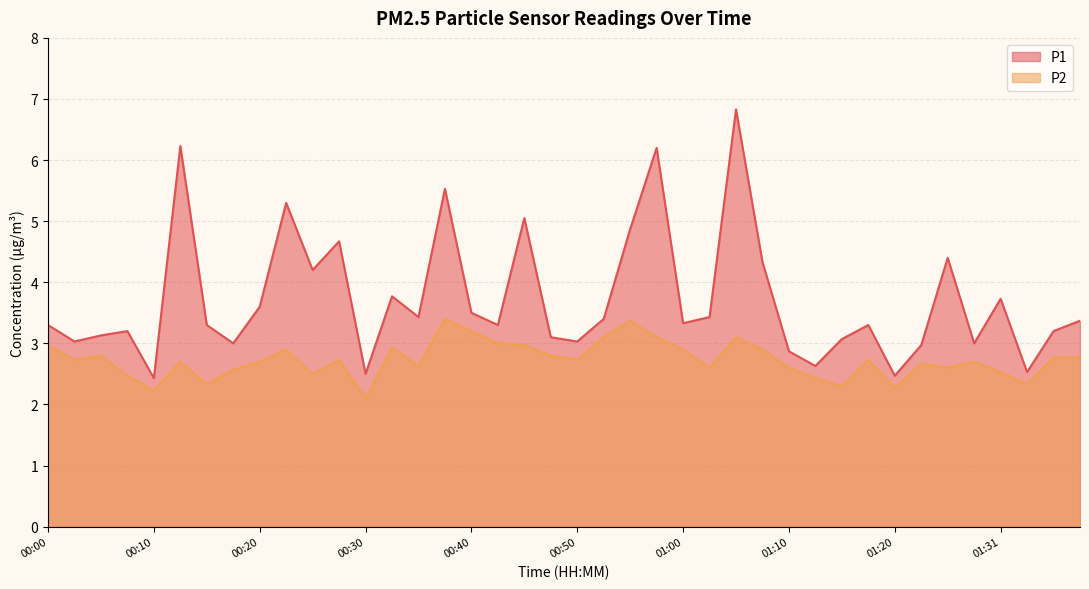

Where is the first local maximum for P2?

00:05